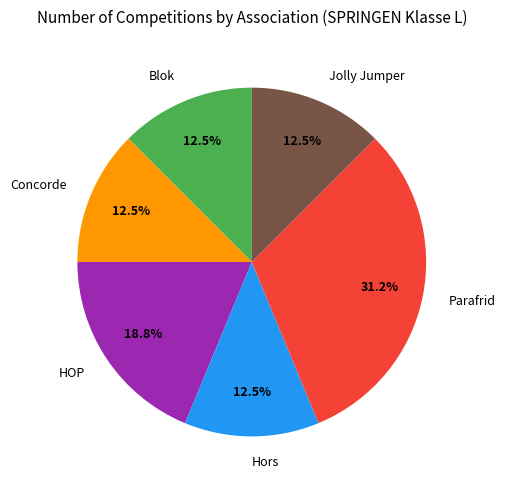

Which slice is the largest?

Parafrid